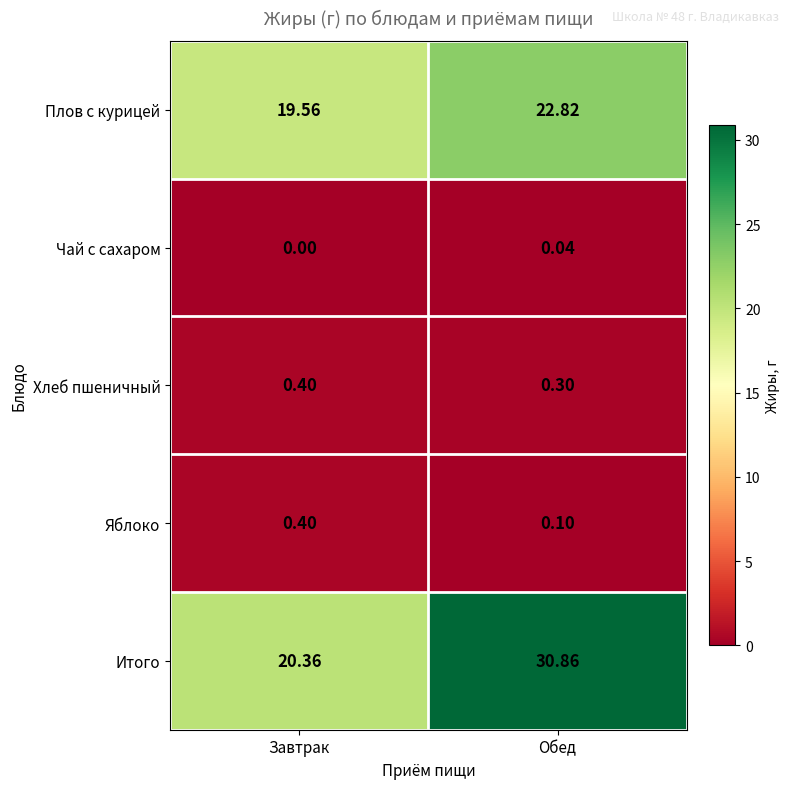

At which label is Плов с курицей closest to 21?

Завтрак